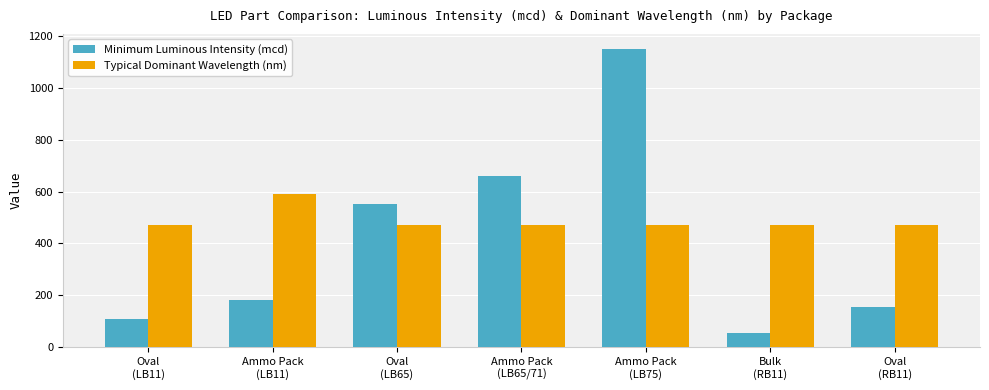

What is the average value of the Typical Dominant Wavelength (nm) series?

488